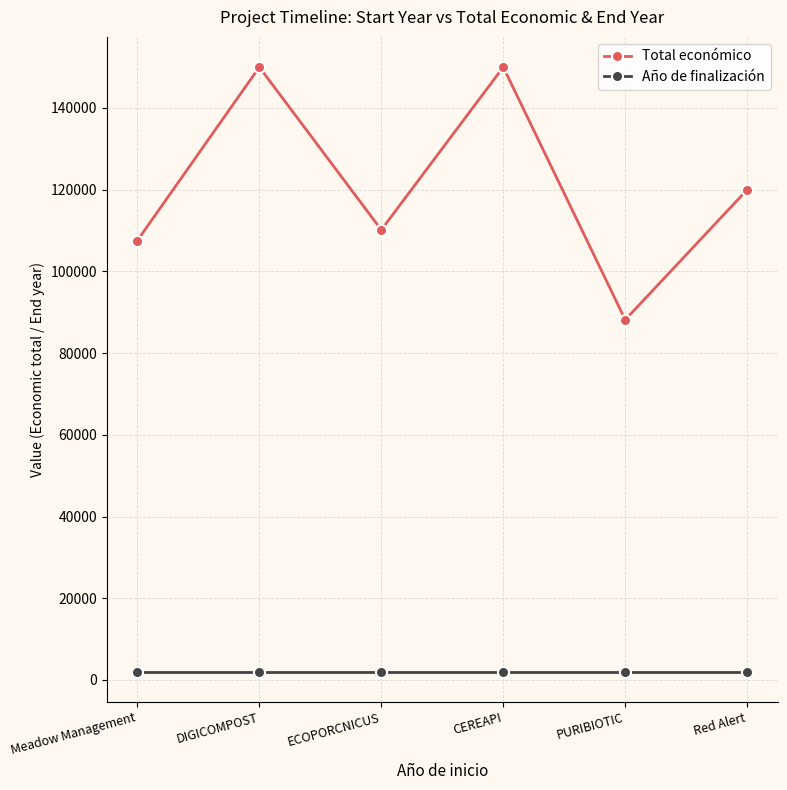

What is the greatest value displayed?

150000